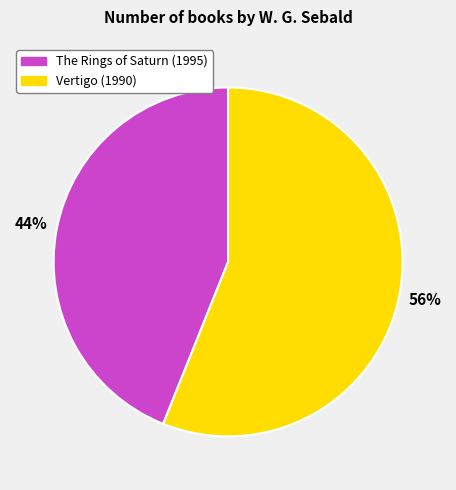

Is it true that The Rings of Saturn (1995) is 36% of the pie?

False